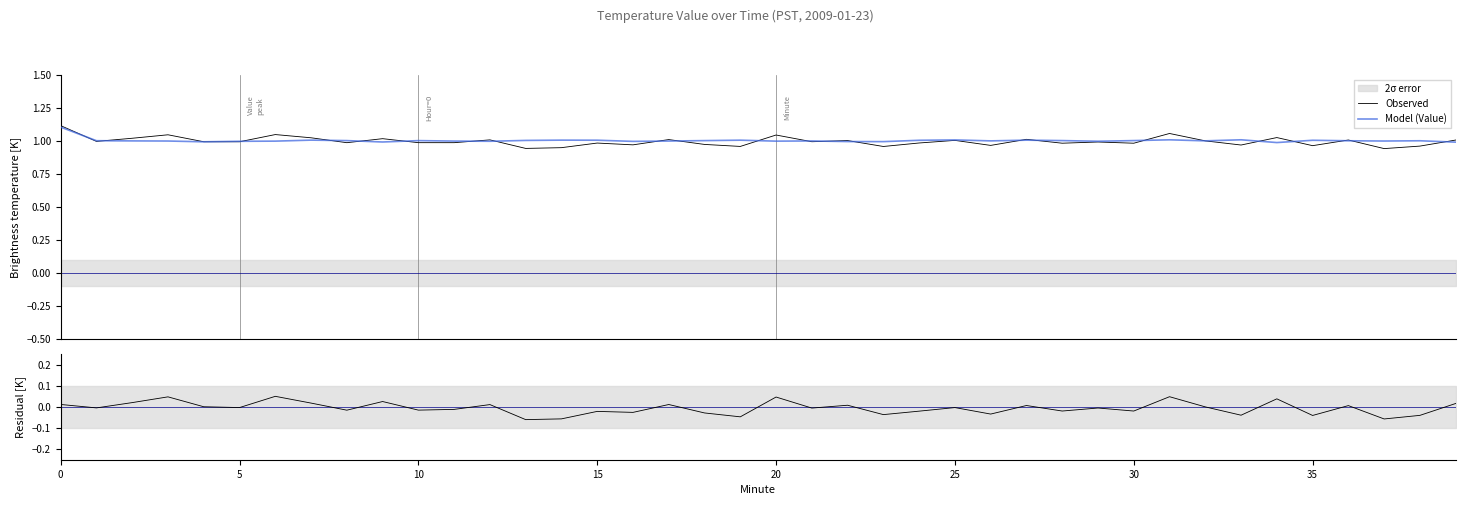

The Model (Value) series shows 1.7 at 30. True or false?

False